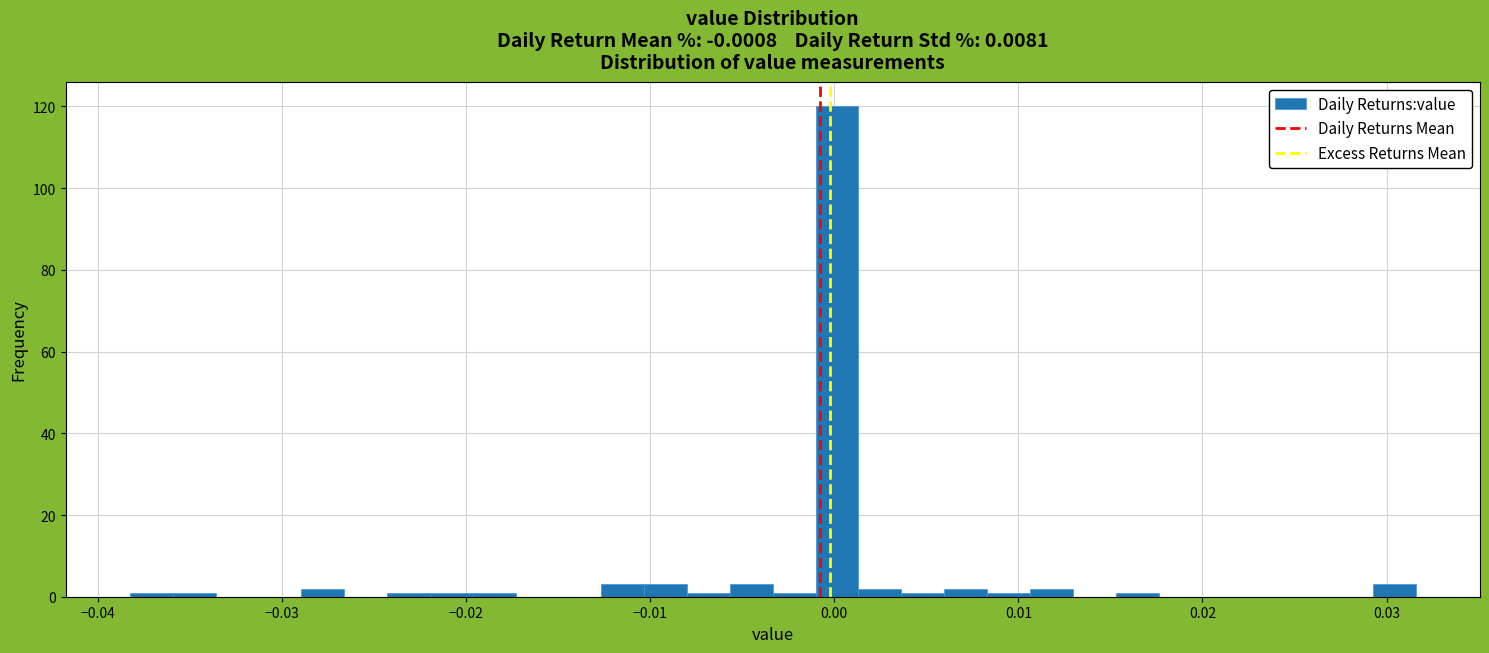

Around what value on the x-axis is the tallest bar? Give the approximate position of its centre, as read against the axis.

0.000